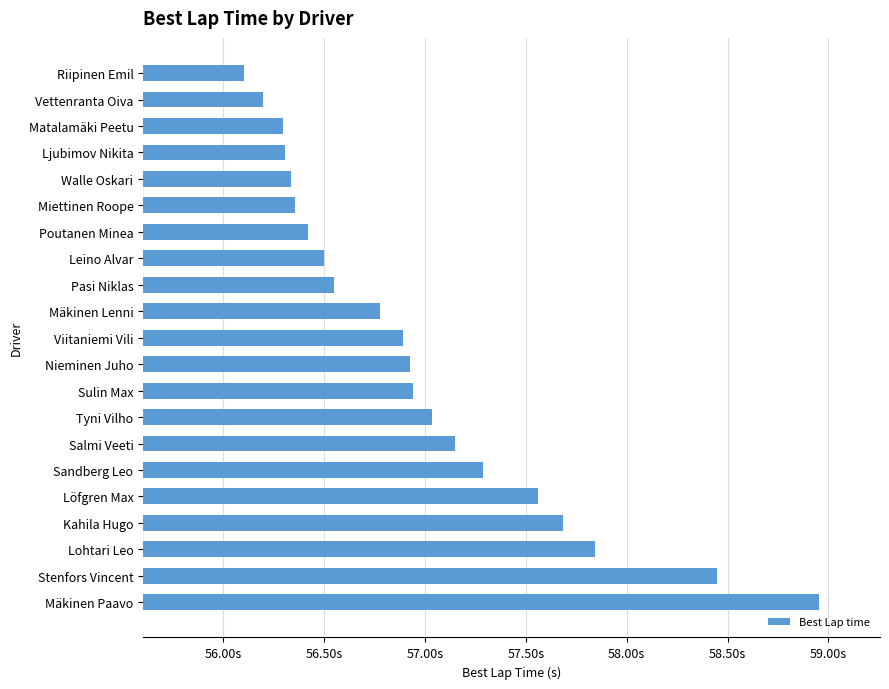

Are the bars horizontal?

Yes